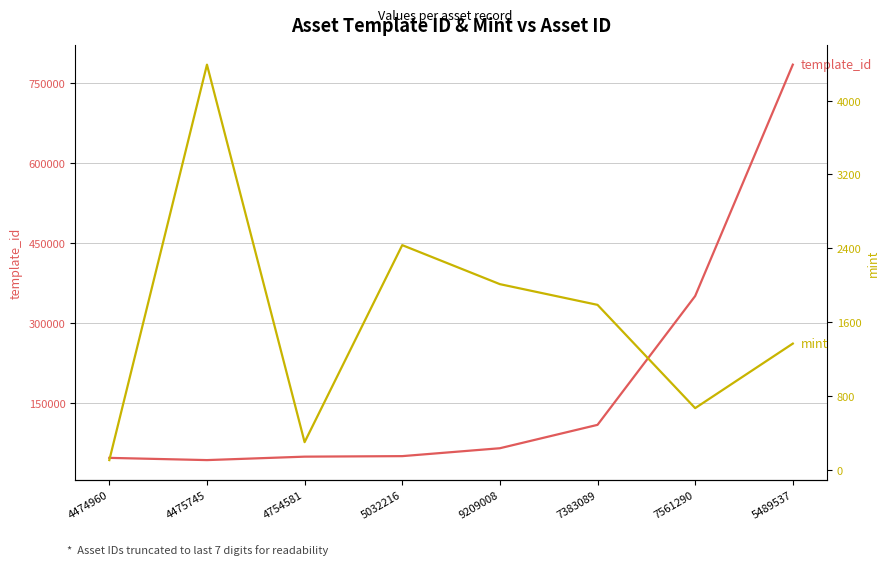

Rank the categories by template_id value from lowest to highest.

4475745, 4474960, 4754581, 5032216, 9209008, 7383089, 7561290, 5489537